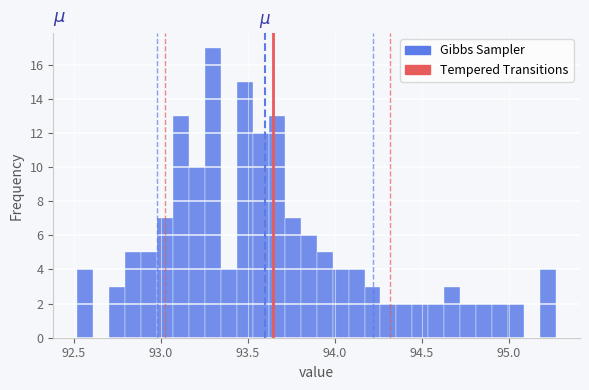

Around what value on the x-axis is the tallest bar? Give the approximate position of its centre, as read against the axis.

93.30